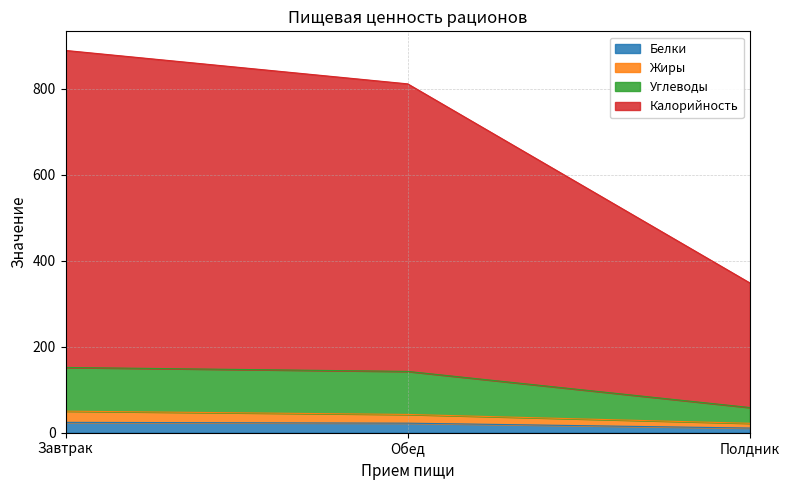

What position from the left is Обед?

2